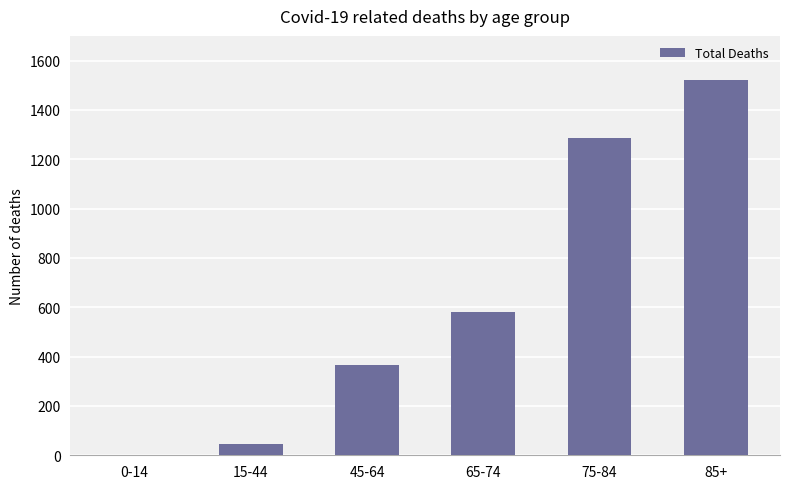

Is it true that the value at 15-44 is 45?

True